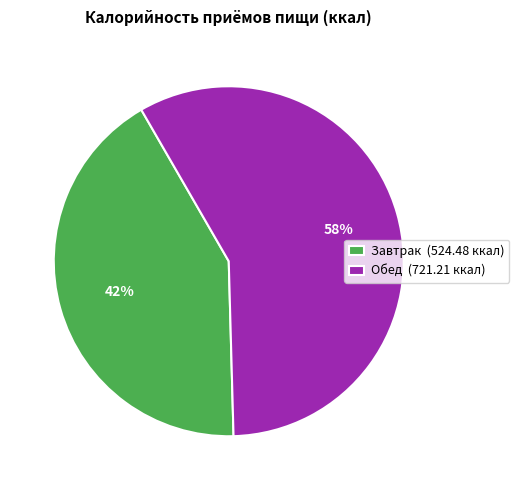

To the nearest percent, what is the average slice percentage?

50%